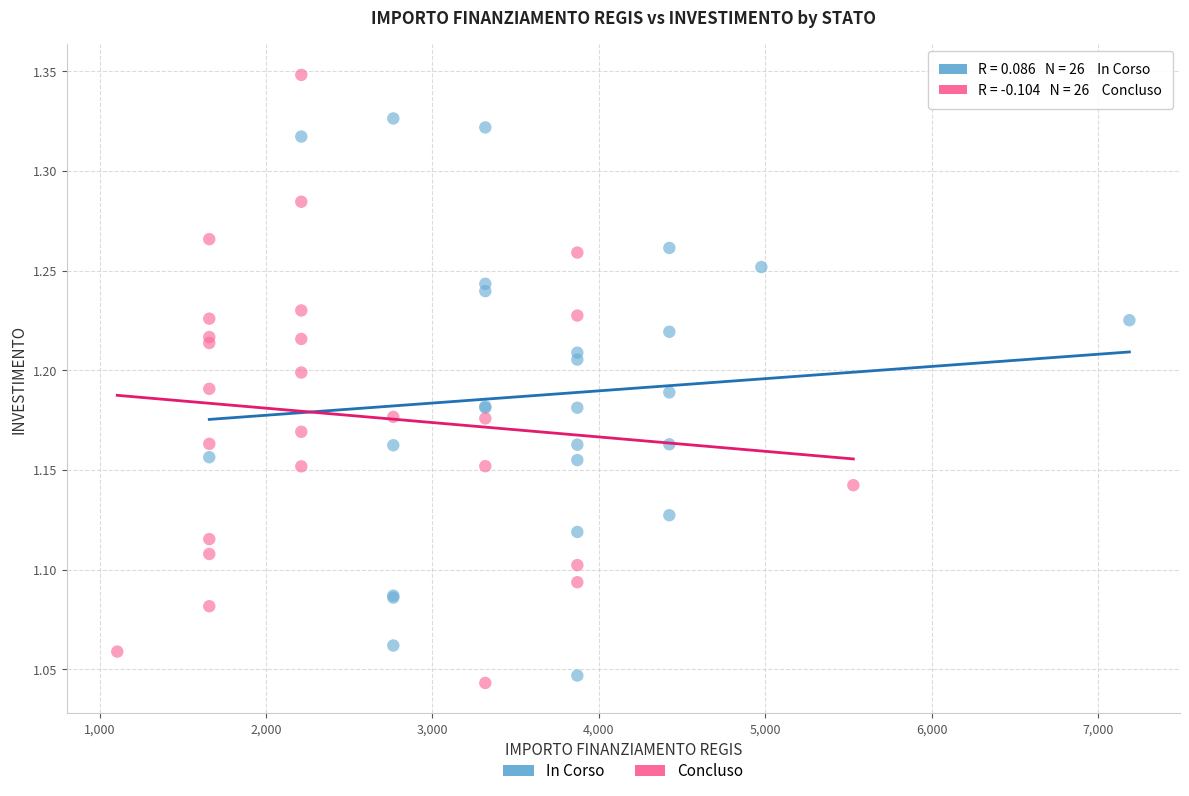

Which series contains the highest Y value?

Concluso